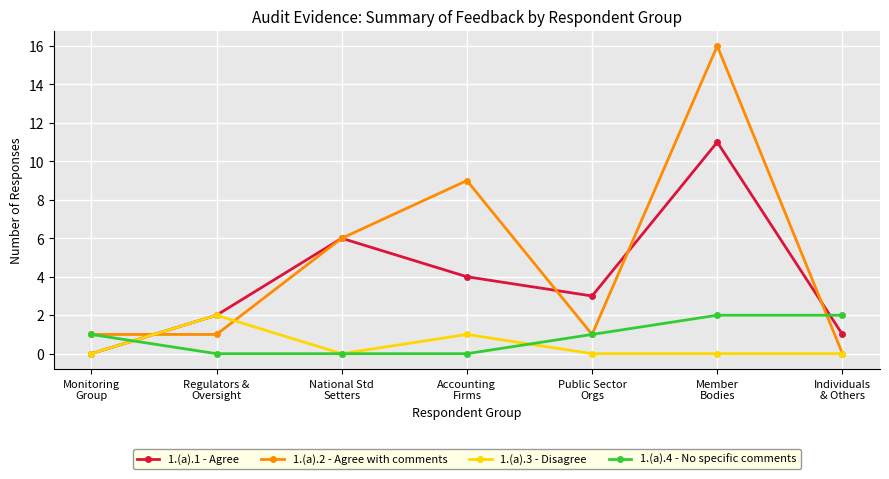

What is the maximum value shown in the chart?

16